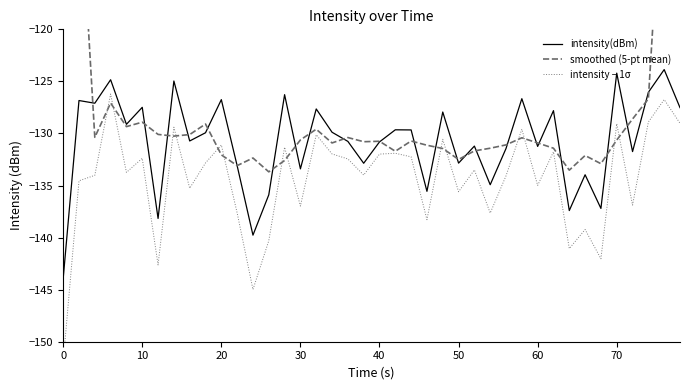

Reading left to right, extract all data points from this chart.

intensity(dBm): -144.0	-126.8	-127.1	-124.8	-129.1	-127.5	-138.2	-125.0	-130.7	-129.9	-126.8	-133.1	-139.8	-135.9	-126.3	-133.4	-127.6	-129.9	-130.8	-132.9	-130.8	-129.6	-129.7	-135.6	-127.9	-132.8	-131.2	-134.9	-131.4	-126.7	-131.2	-127.8	-137.4	-134.0	-137.2	-124.2	-131.7	-126.0	-123.9	-127.5
smoothed (5-pt mean): -79.6	-104.5	-130.4	-127.1	-129.3	-128.9	-130.1	-130.3	-130.1	-129.1	-132.1	-133.1	-132.4	-133.7	-132.6	-130.6	-129.6	-130.9	-130.4	-130.8	-130.7	-131.7	-130.7	-131.1	-131.4	-132.5	-131.7	-131.4	-131.1	-130.4	-130.9	-131.4	-133.5	-132.1	-132.9	-130.6	-128.6	-126.7	-101.8	-75.5
intensity − 1σ: -152.0	-134.5	-134.0	-126.2	-133.7	-132.4	-142.6	-129.4	-135.3	-132.8	-131.1	-137.6	-145.0	-140.3	-131.3	-137.0	-130.1	-132.0	-132.4	-134.0	-132.0	-131.9	-132.2	-138.3	-130.6	-135.6	-133.5	-137.6	-134.1	-129.6	-135.0	-131.8	-141.1	-139.2	-142.0	-129.1	-136.9	-128.9	-126.7	-129.0